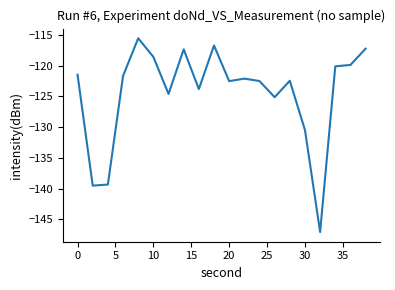

What is the minimum value shown in the chart?

-147.1